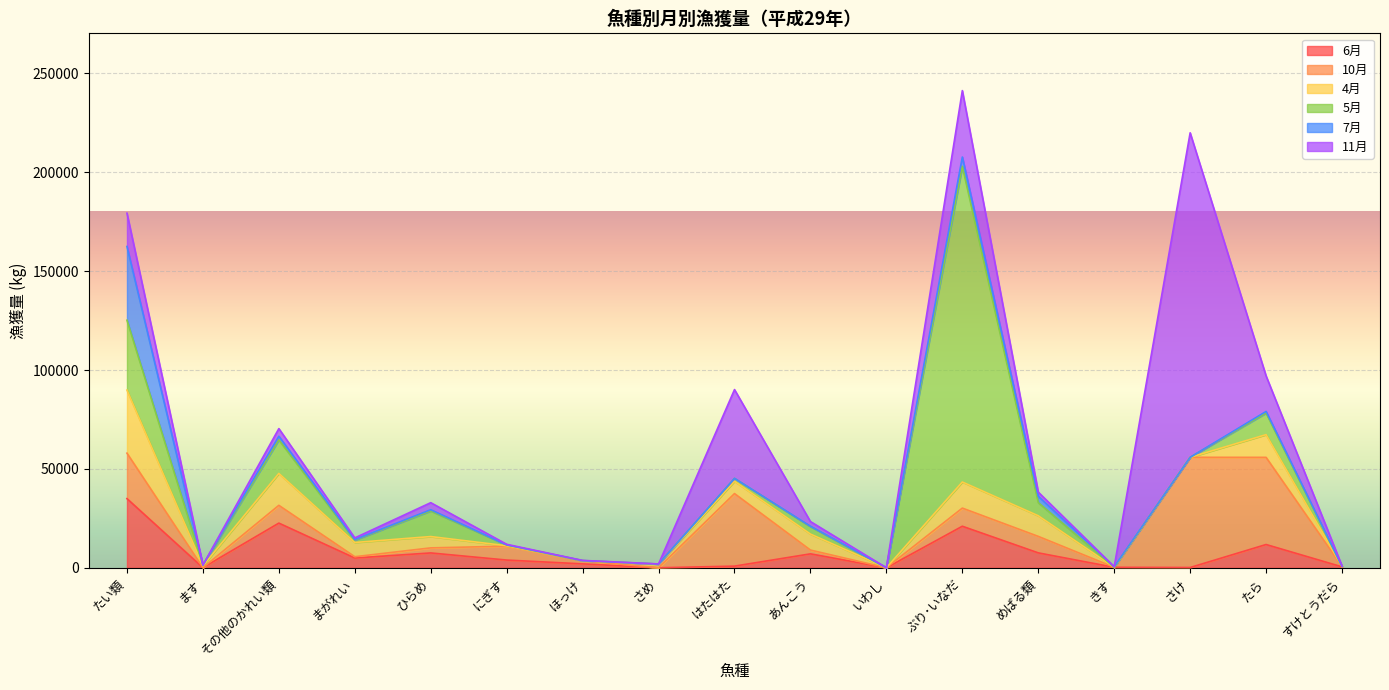

Rank the series at その他のかれい類 from lowest to highest value.

7月, 11月, 10月, 4月, 5月, 6月